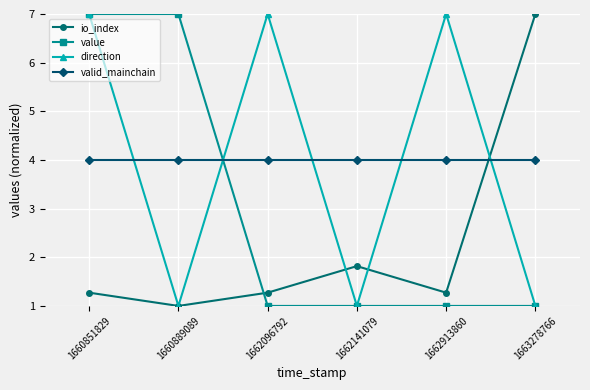

Is this an area chart (filled region under the line)?

No